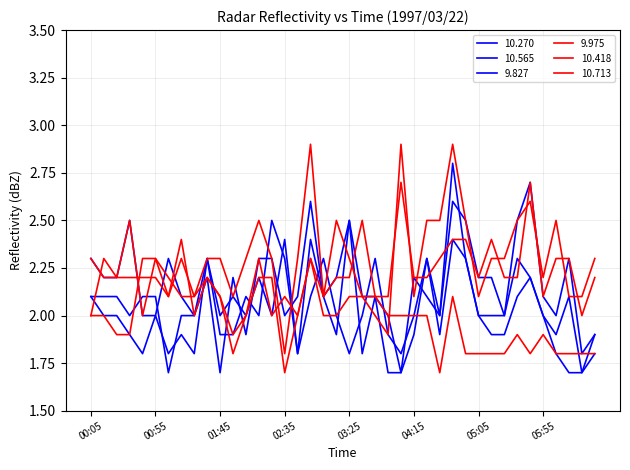

Which series has the largest total across all categories?

10.713